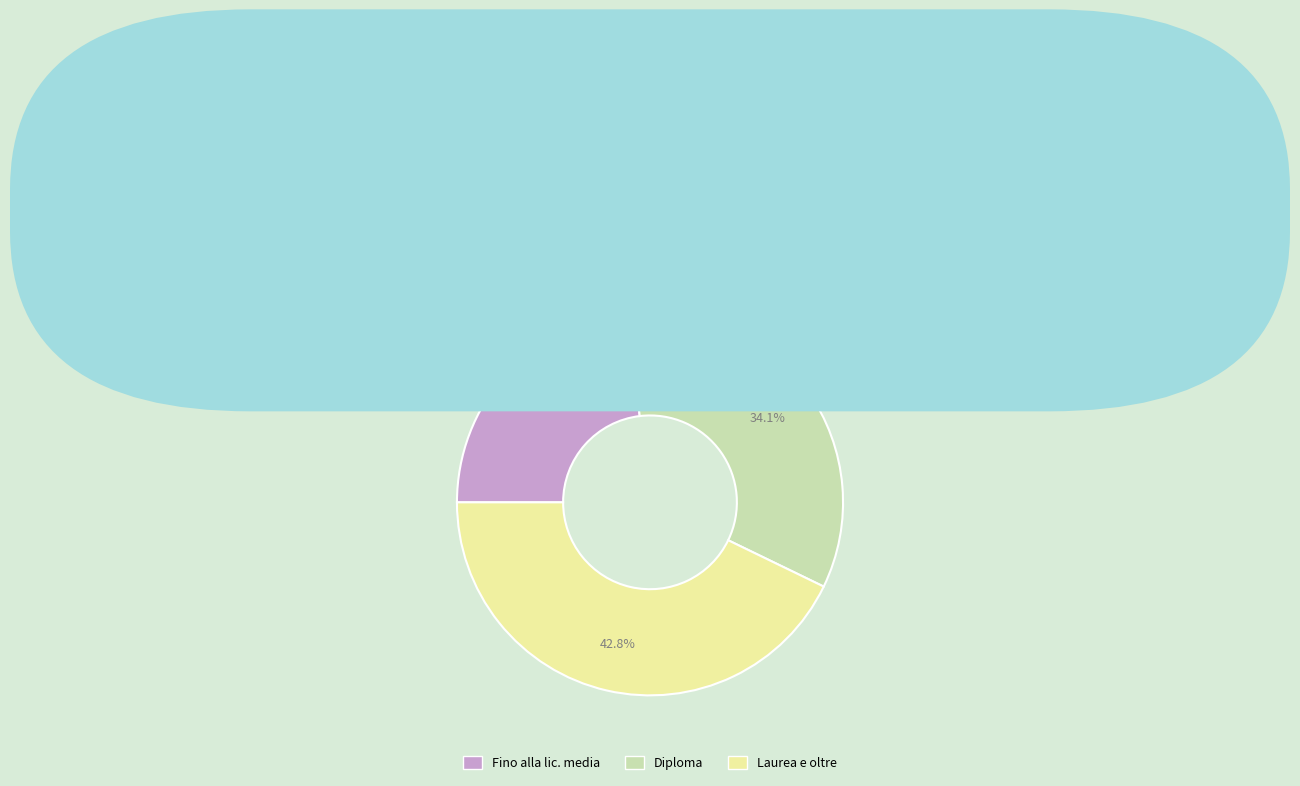

What is the ratio of the value at Fino alla lic. media to the value at Diploma?

0.7